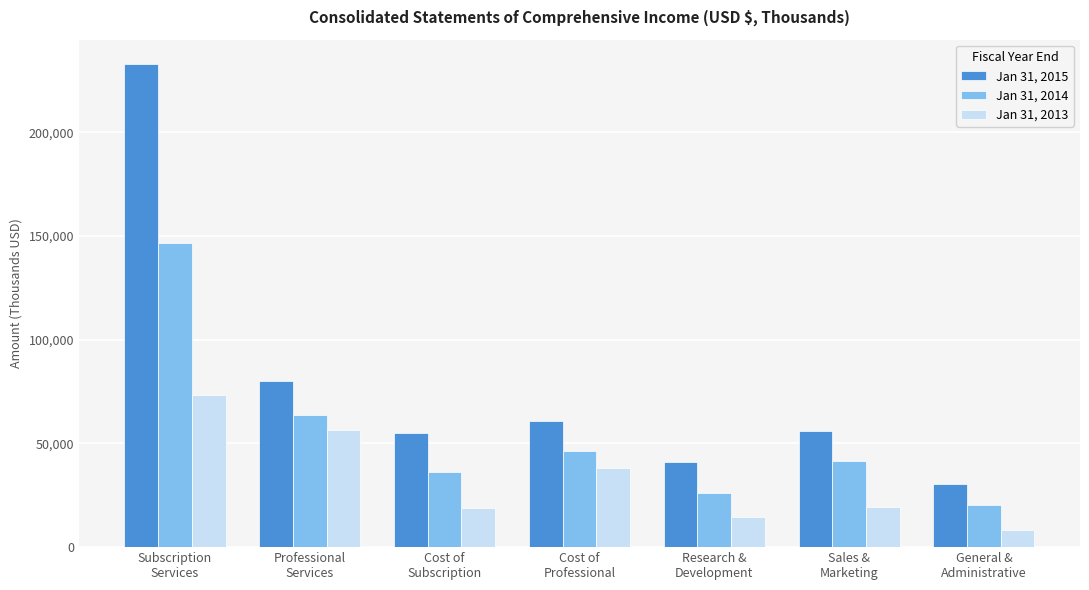

Which series has the largest range (max minus min)?

Jan 31, 2015